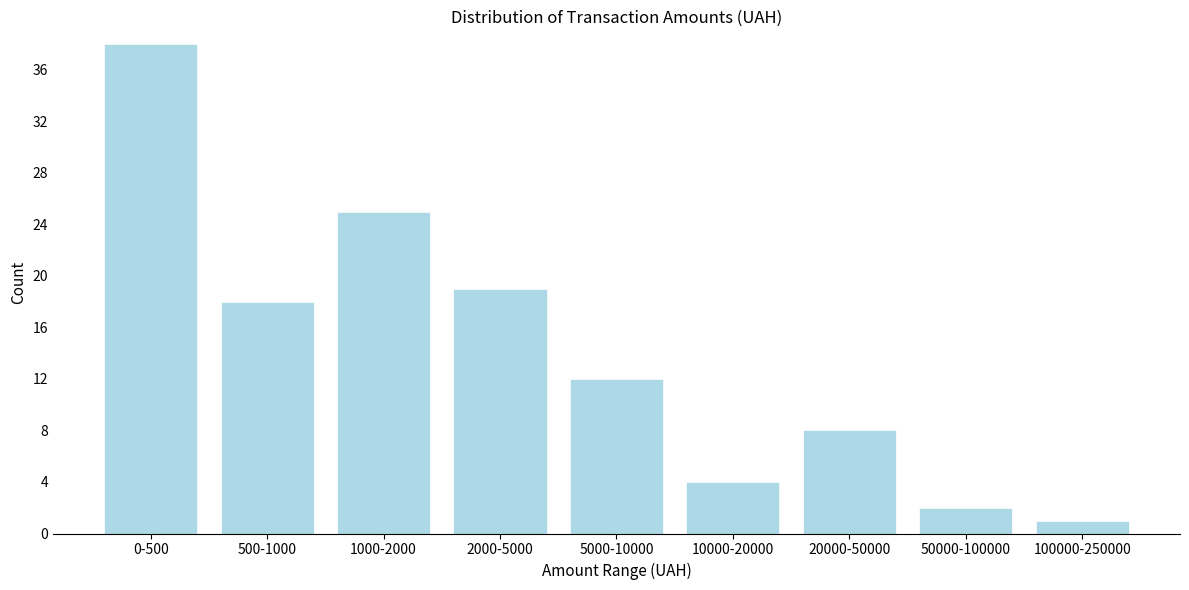

Reading right to left, extract all data points from this chart.

100000-250000=1	50000-100000=2	20000-50000=8	10000-20000=4	5000-10000=12	2000-5000=19	1000-2000=25	500-1000=18	0-500=38